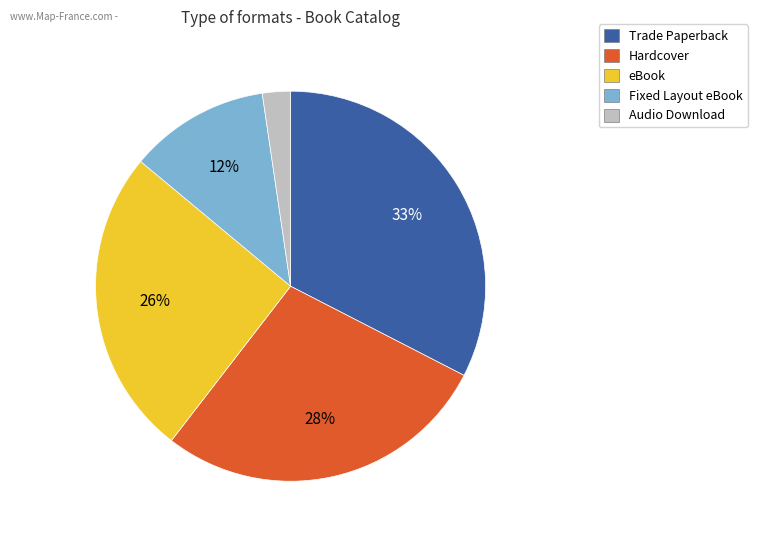

To the nearest percent, what is the combined percentage of Audio Download and Fixed Layout eBook?

14%